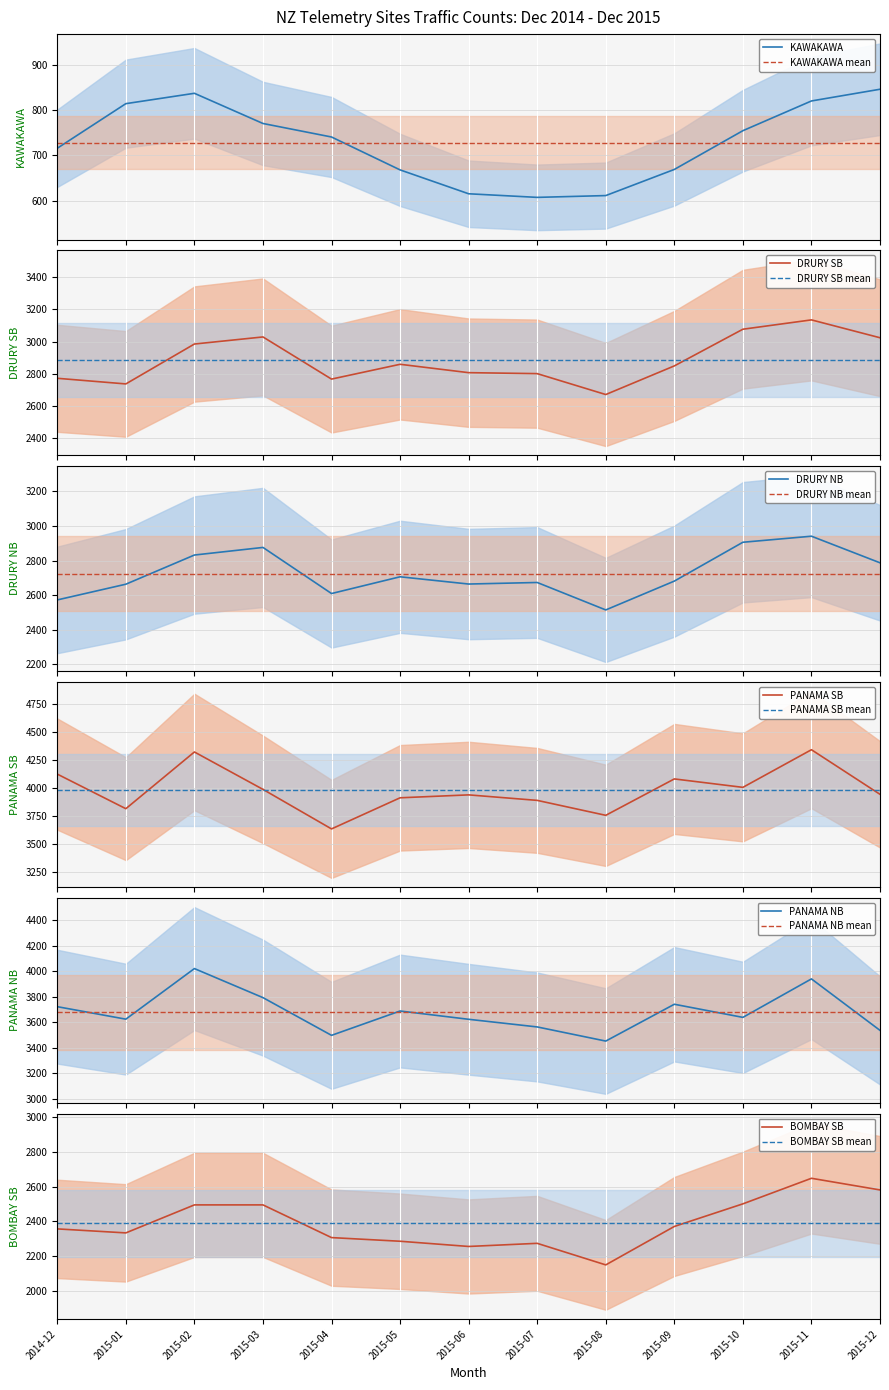

The value of BOMBAY SB at 2015-06 is 2256. True or false?

True